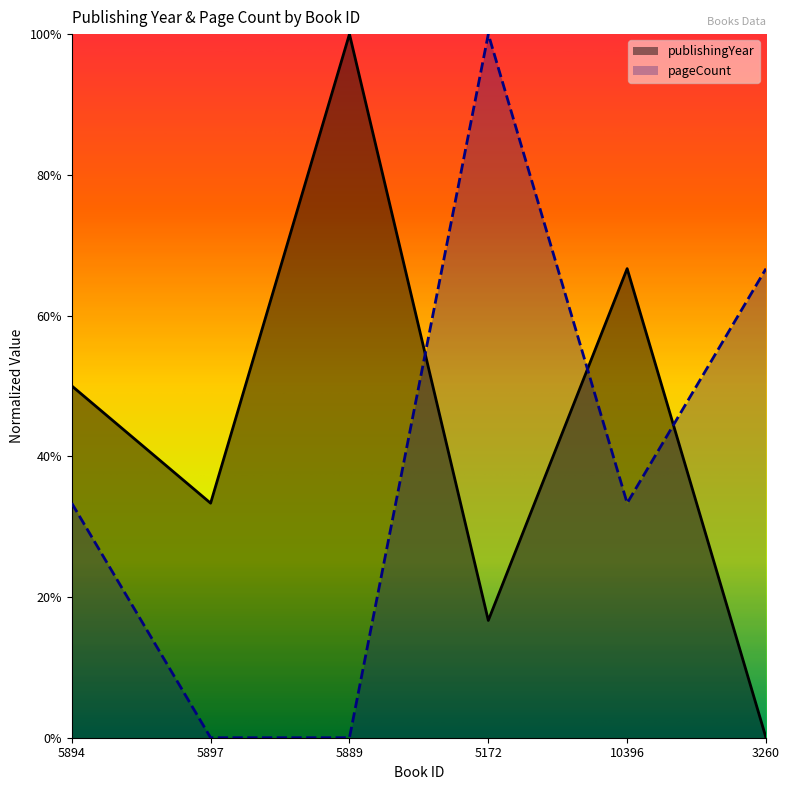

What are all the series names shown in the legend?

publishingYear, pageCount